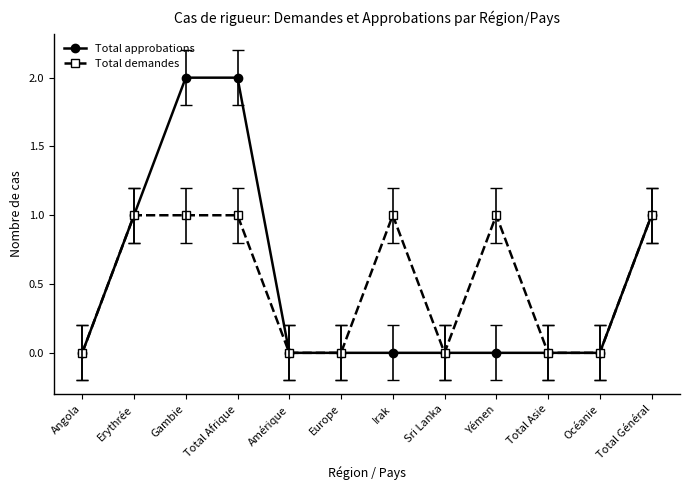

The value of Total approbations at Gambie is 2. True or false?

True